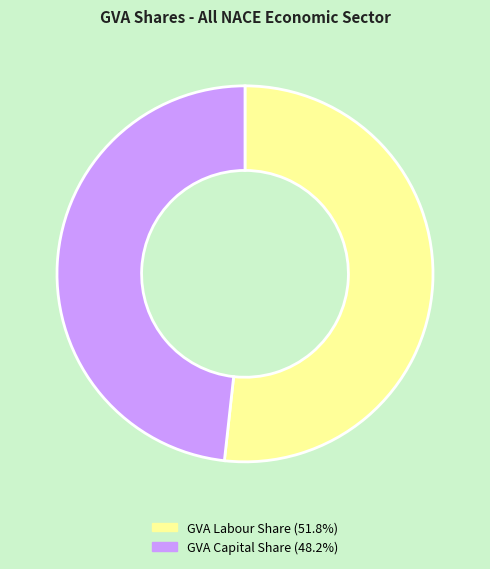

Is there a majority slice in this chart?

Yes